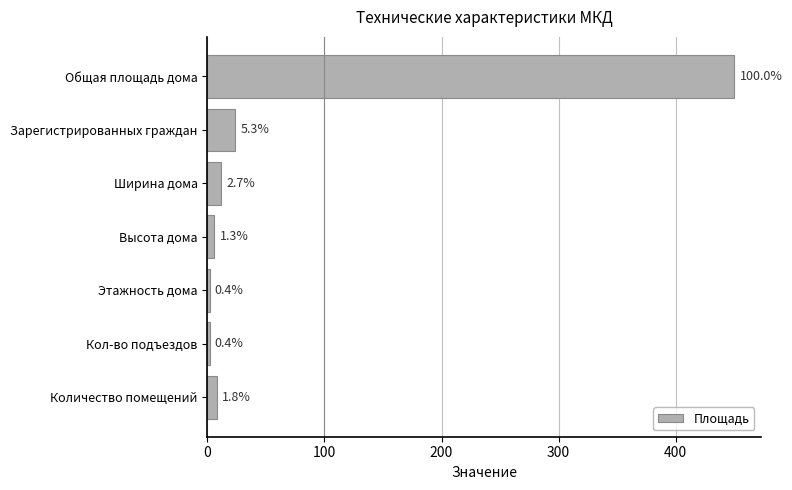

Are the bars horizontal?

Yes